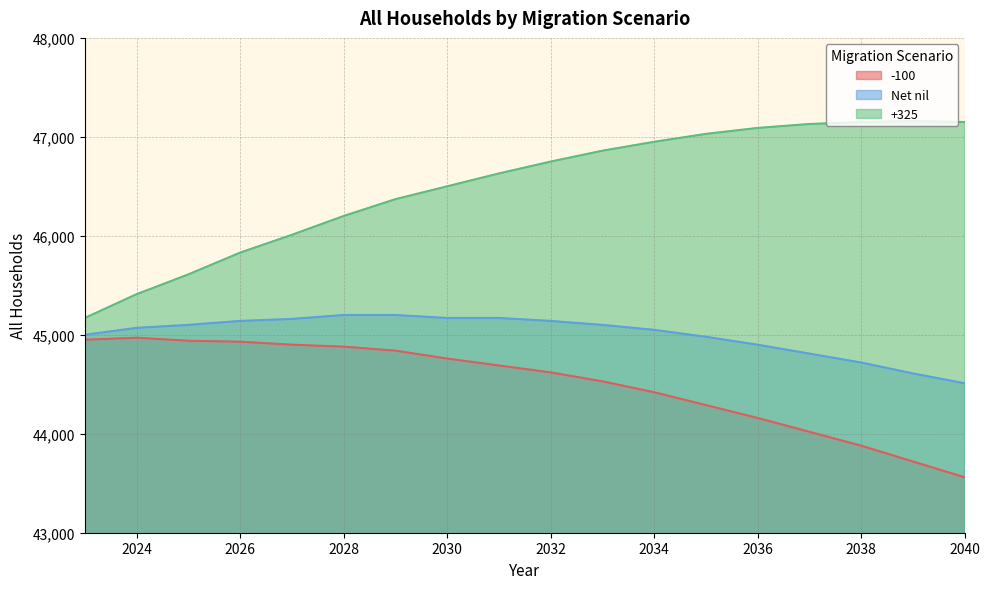

Reading left to right, extract all data points from this chart.

-100: 44950	44970	44940	44930	44900	44880	44840	44760	44690	44620	44530	44420	44290	44160	44020	43880	43720	43560
Net nil: 45000	45070	45100	45140	45160	45200	45200	45170	45170	45140	45100	45050	44980	44900	44810	44720	44610	44510
+325: 45170	45410	45610	45830	46010	46200	46370	46500	46630	46750	46860	46950	47030	47090	47130	47150	47160	47150